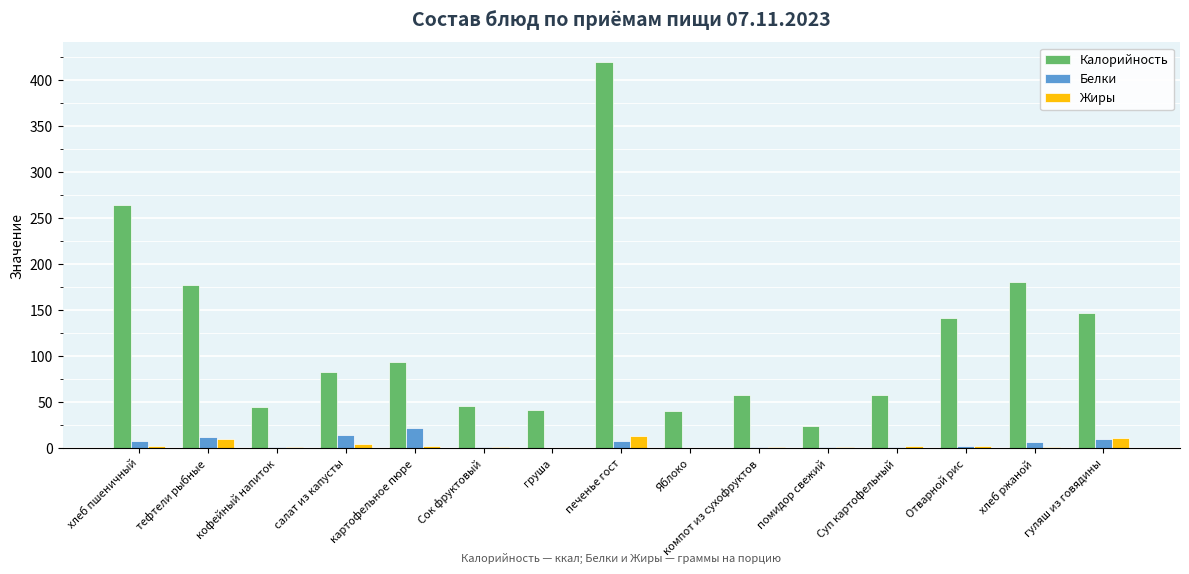

True or false: Калорийность has a value of 142 at Отварной рис.

True